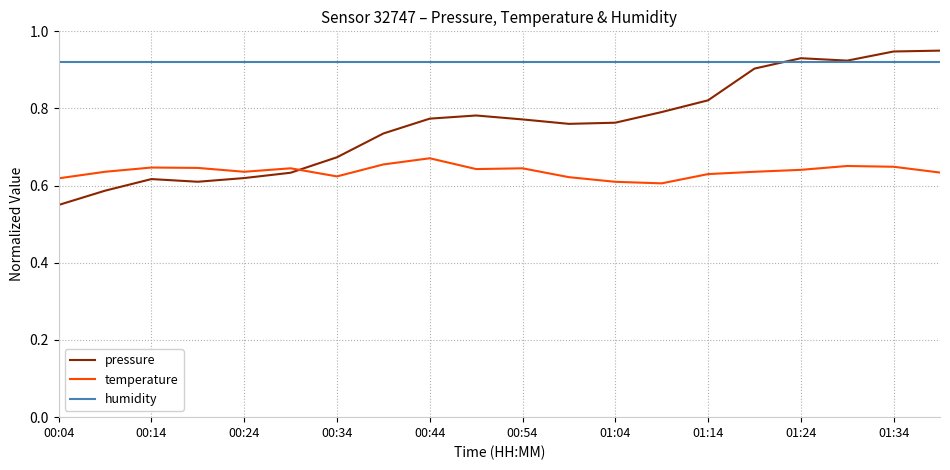

Which series has the largest range (max minus min)?

pressure